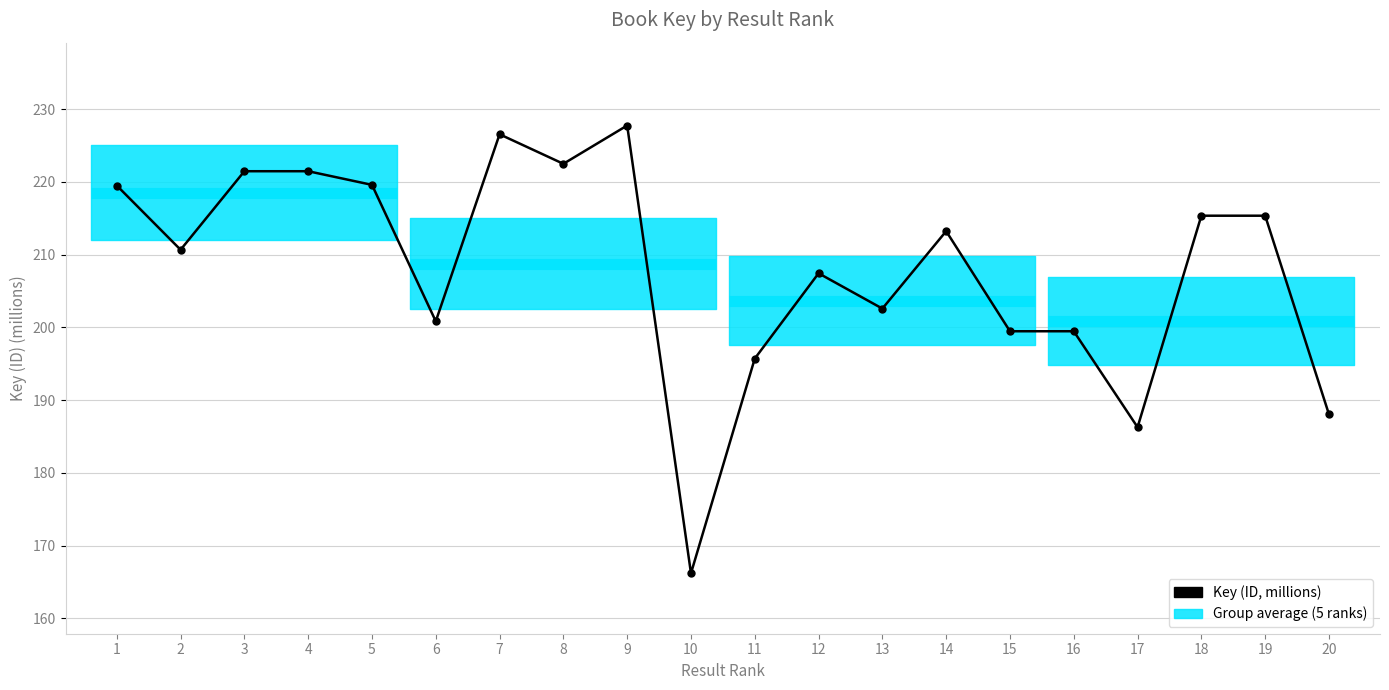

Between 2 and 16, which is larger?

2